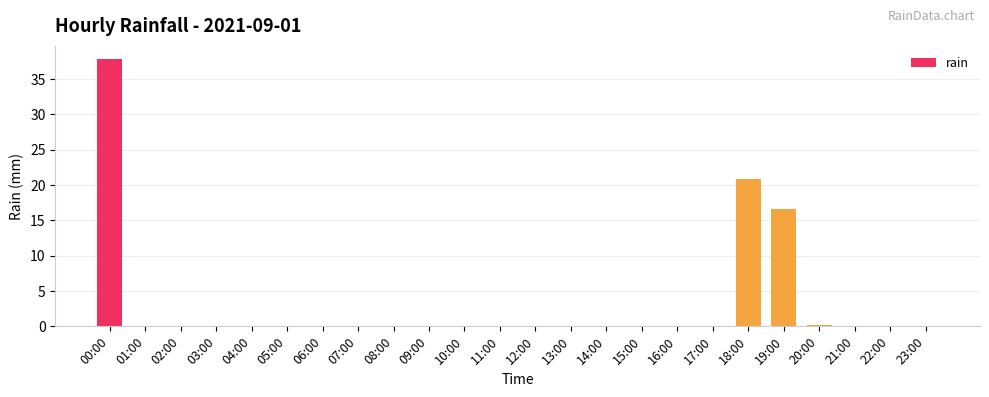

What is the change in value from 12:00 to 19:00?

+16.6